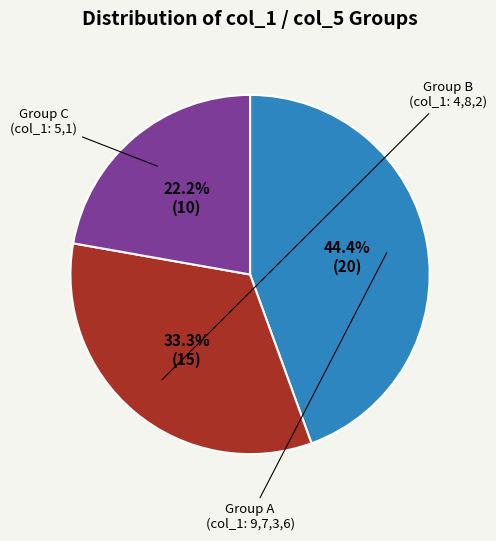

To the nearest percent, what is the average slice percentage?

33%